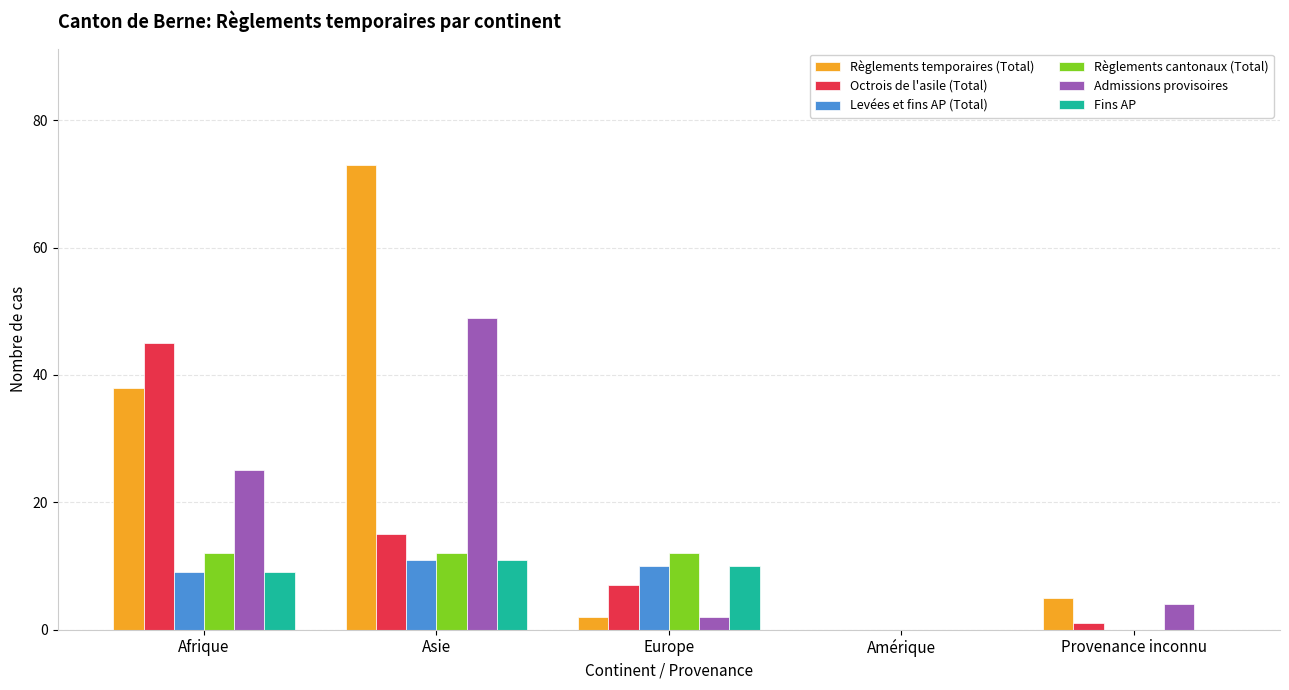

True or false: Levées et fins AP (Total) has a value of 4 at Europe.

False